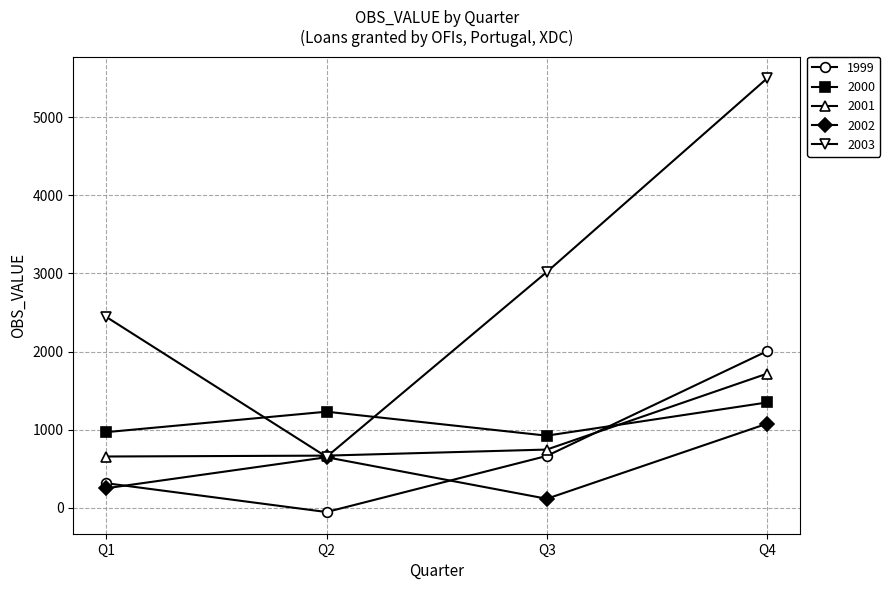

What is the difference between the 2000 values at Q2 and Q4?

117.9